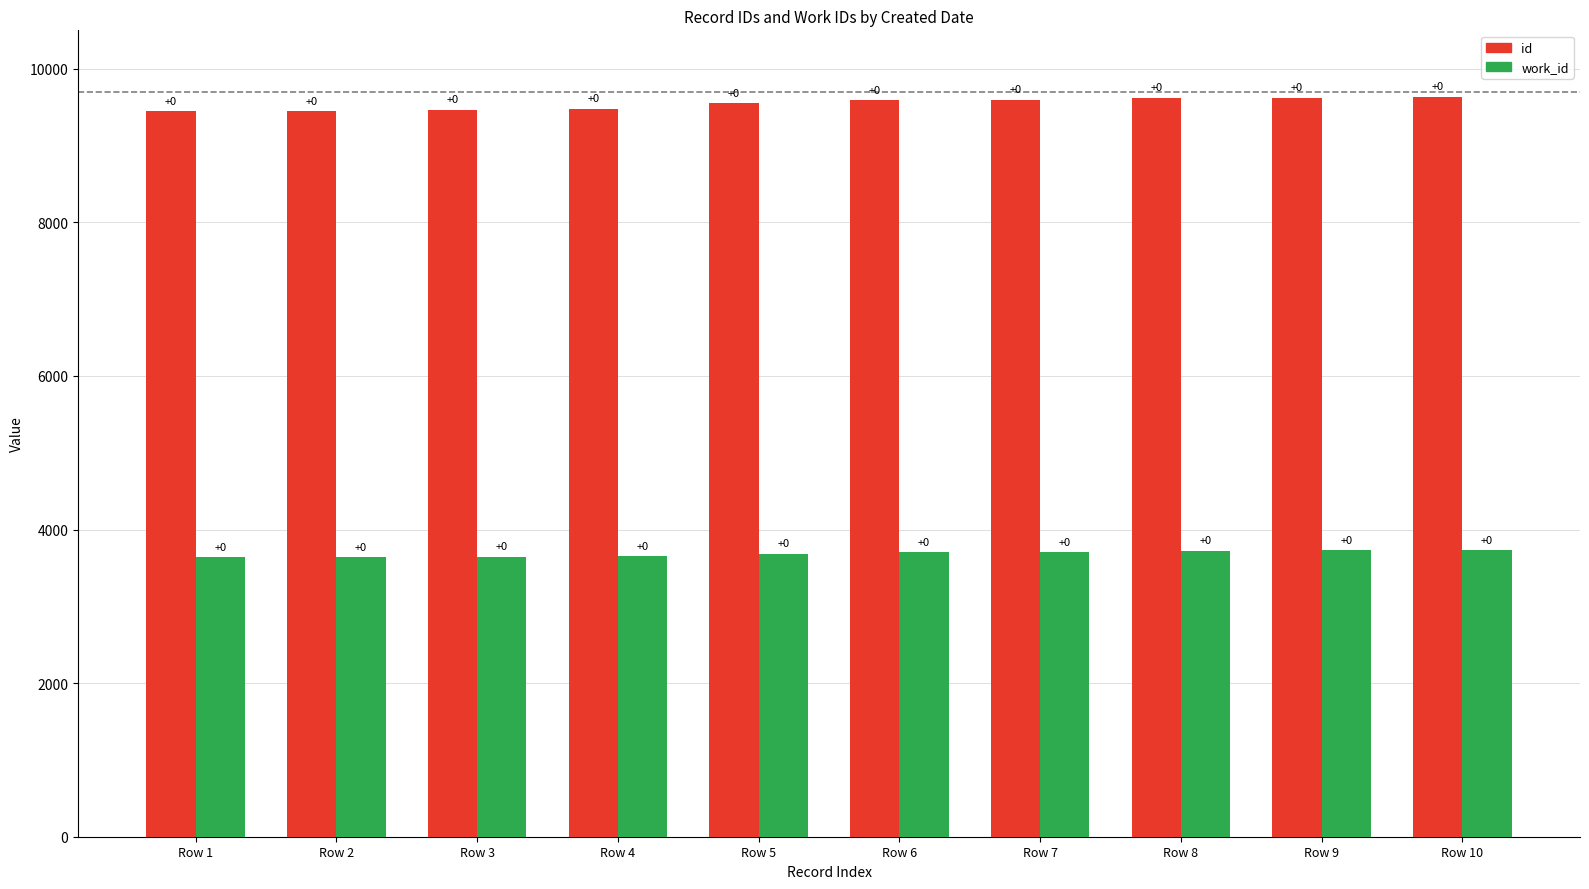

What is the value of the id bar at the 8th from the left?

9624